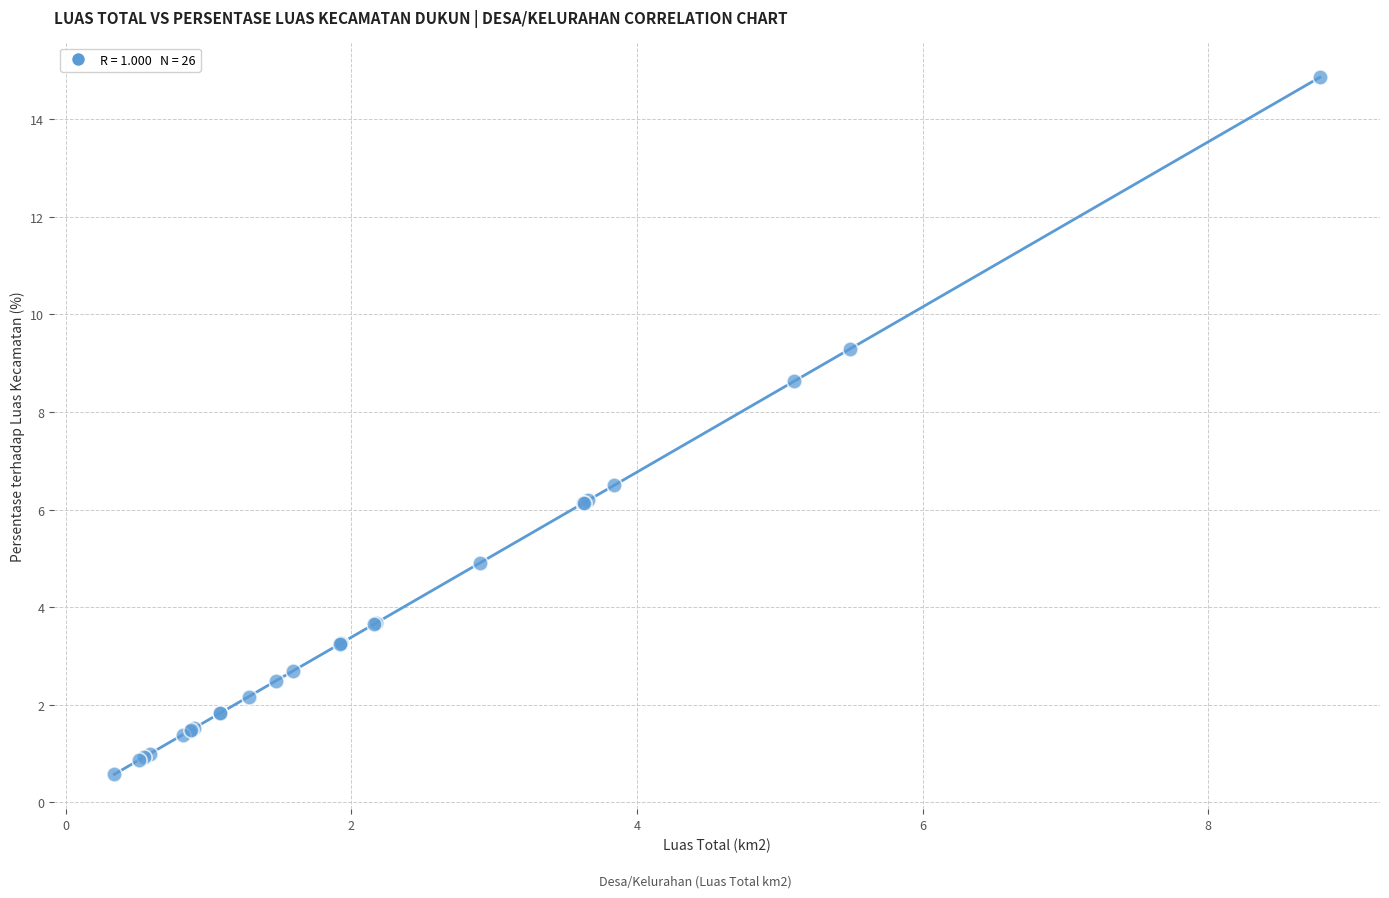

What Y value in the scatter plot is closest to 7?

6.5